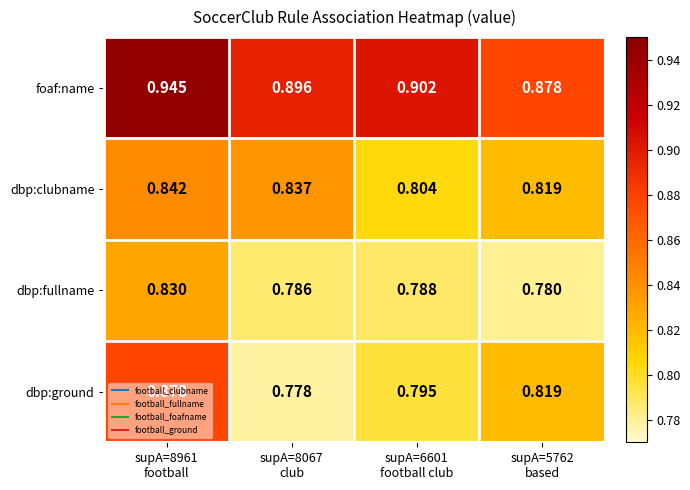

At which category does the chart reach its peak across all series?

supA=8961
football